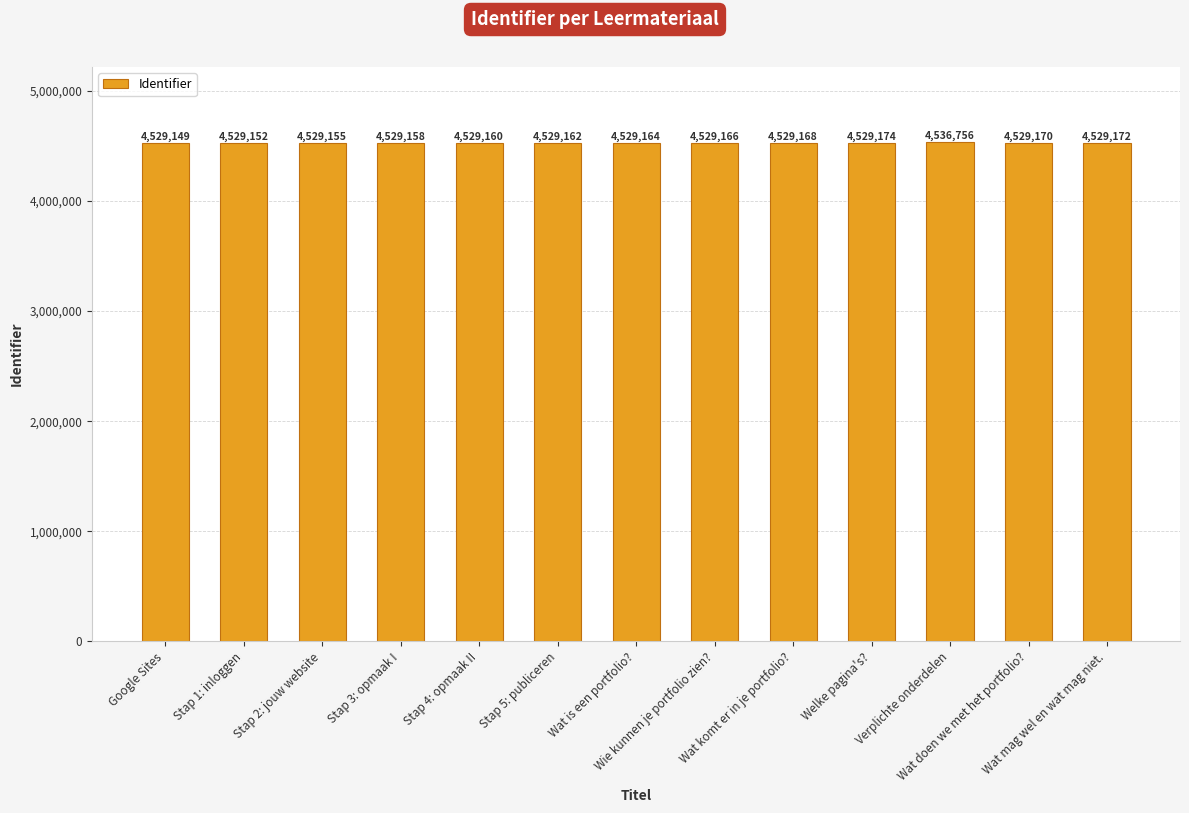

True or false: the data shows 6478760 at Wie kunnen je portfolio zien?.

False